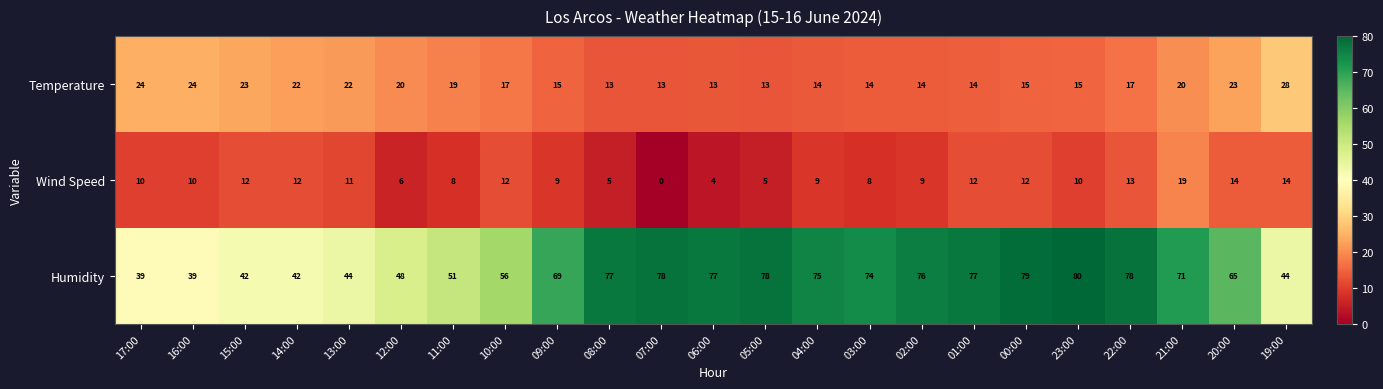

At which category does the chart reach its minimum across all series?

07:00